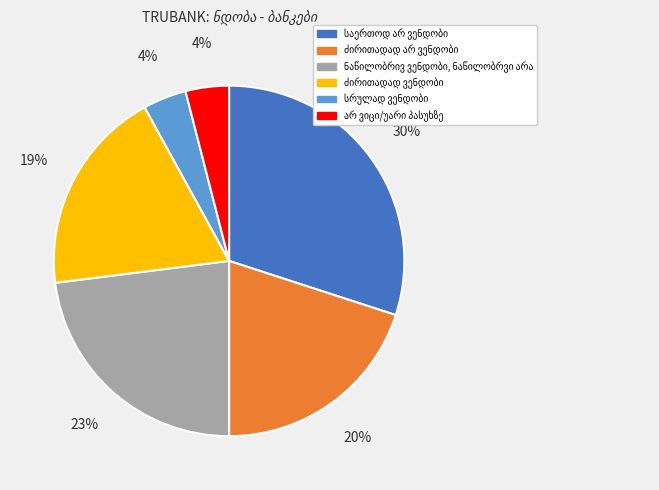

Is there a majority slice in this chart?

No